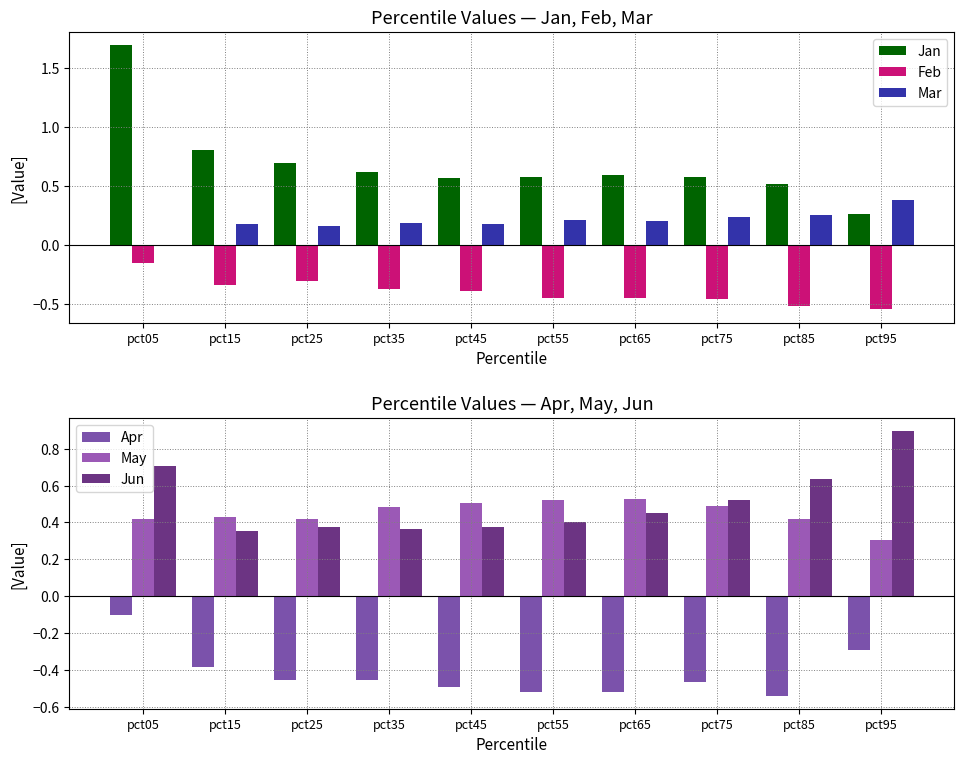

Rank the series by their maximum value, from lowest to highest.

Feb, Apr, Mar, May, Jun, Jan